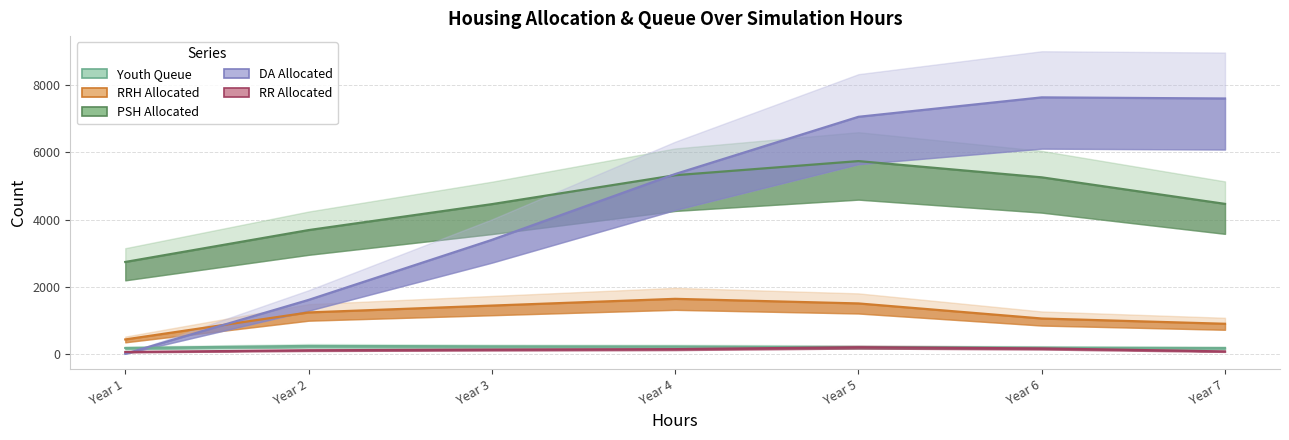

What are all the series names shown in the legend?

Youth Queue, RRH Allocated, PSH Allocated, DA Allocated, RR Allocated